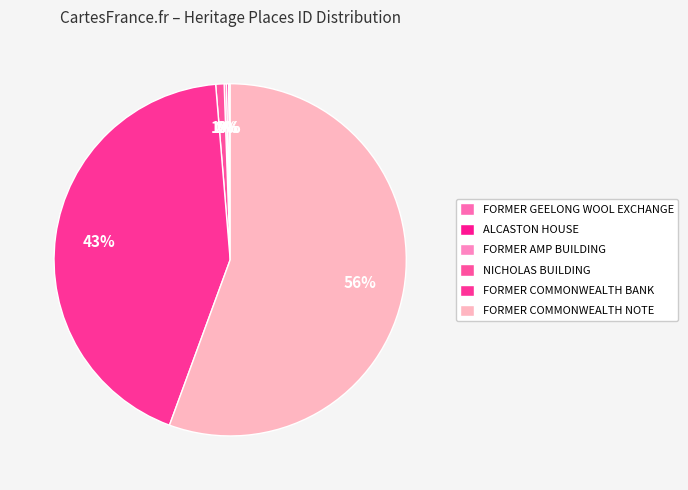

How many segments does this pie chart have?

6